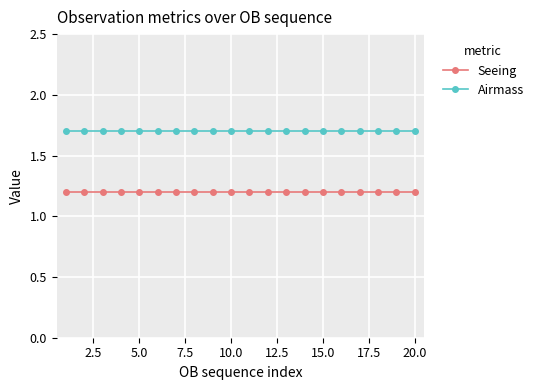

Which series has the largest total across all categories?

Airmass